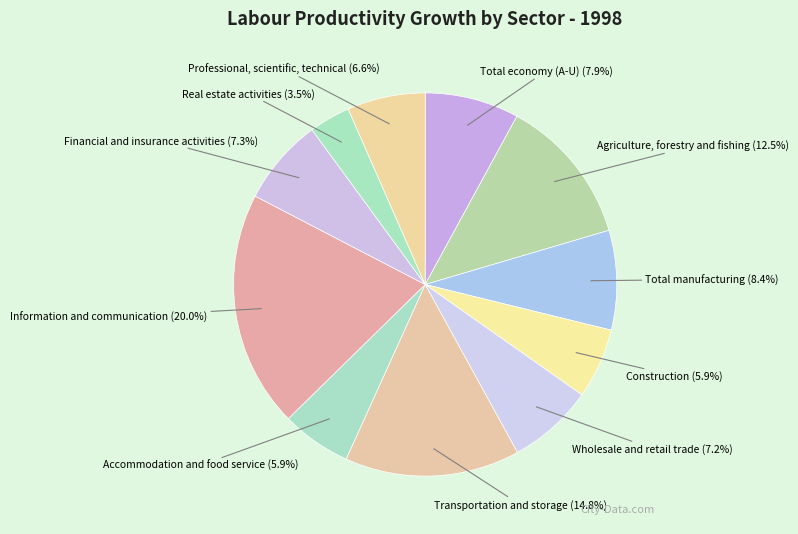

Rank the categories by value from lowest to highest.

Real estate activities, Accommodation and food service, Construction, Professional, scientific, technical, Wholesale and retail trade, Financial and insurance activities, Total economy (A-U), Total manufacturing, Agriculture, forestry and fishing, Transportation and storage, Information and communication